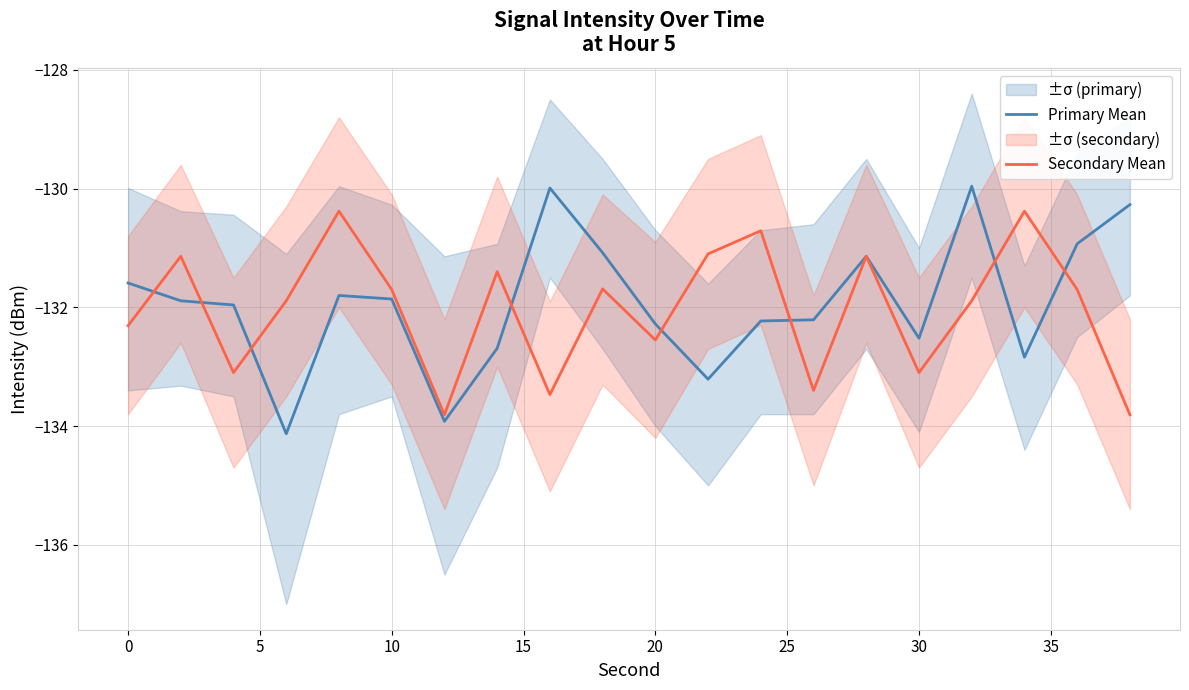

The value of Primary Mean at 10 is -177.7. True or false?

False